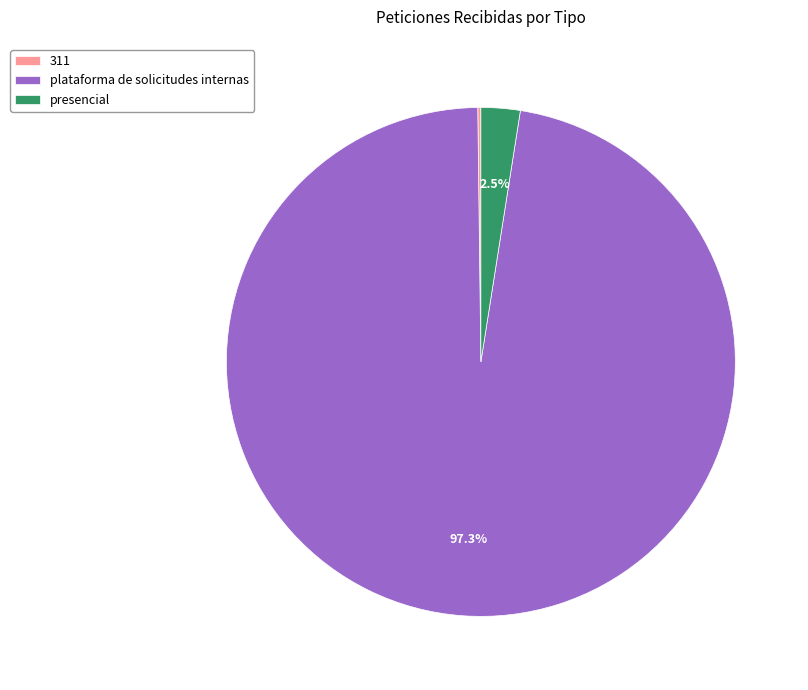

Which has a higher value, plataforma de solicitudes internas or presencial?

plataforma de solicitudes internas